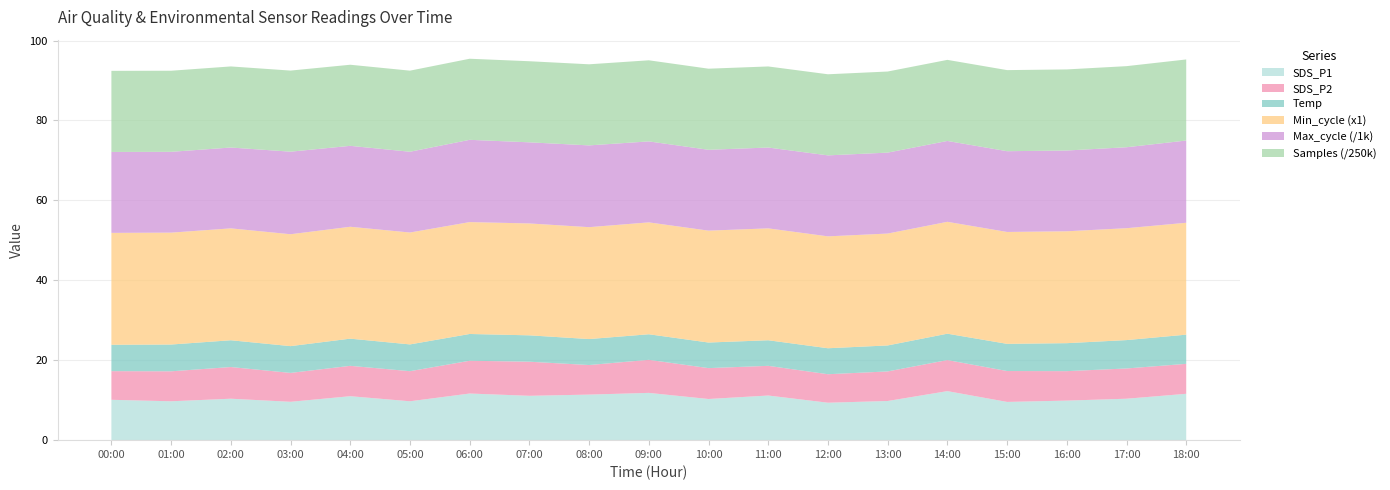

Reading left to right, list all the values displayed in this chart.

SDS_P1: 10.1	9.7	10.4	9.6	11.0	9.7	11.7	11.1	11.4	11.8	10.3	11.2	9.4	9.8	12.3	9.6	9.9	10.4	11.6
SDS_P2: 7.2	7.5	7.9	7.2	7.6	7.5	8.2	8.5	7.4	8.3	7.7	7.4	7.1	7.4	7.8	7.7	7.4	7.6	7.5
Temp: 6.6	6.7	6.7	6.7	6.8	6.7	6.7	6.6	6.5	6.4	6.4	6.4	6.5	6.5	6.6	6.8	7.0	7.1	7.3
Min_cycle: 28.0	28.0	28.0	28.0	28.0	28.0	28.0	28.0	28.0	28.0	28.0	28.0	28.0	28.0	28.0	28.0	28.0	28.0	28.0
Max_cycle: 20251.0	20220.0	20229.0	20660.0	20250.0	20212.0	20583.0	20299.0	20461.0	20262.0	20232.0	20225.0	20264.0	20254.0	20233.0	20208.0	20212.0	20259.0	20576.0
Samples: 5073630.0	5073421.0	5072905.0	5072974.0	5073358.0	5073164.0	5073277.0	5073005.0	5073424.0	5073747.0	5073058.0	5072508.0	5073715.0	5073192.0	5072314.0	5072794.0	5072749.0	5072961.0	5072597.0